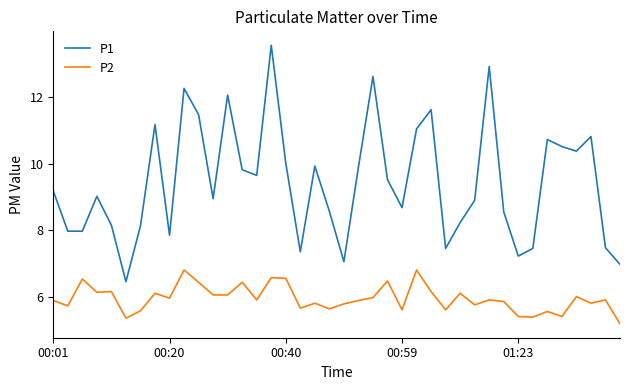

True or false: P2 has more than 0 interior local peaks.

True